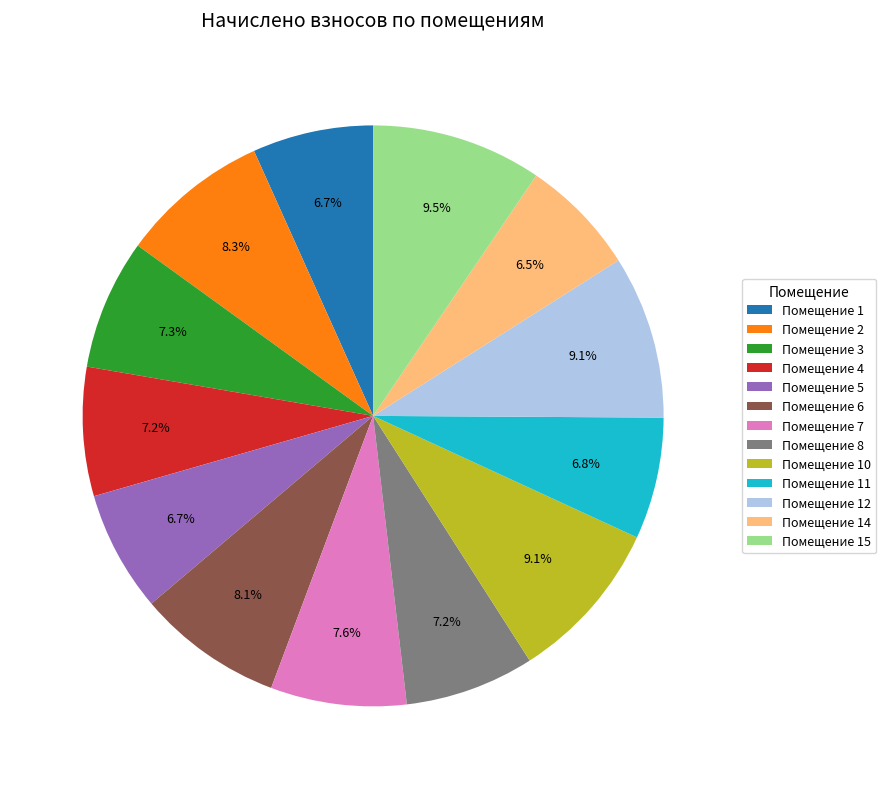

Do Помещение 8 and Помещение 2 together represent more than half of the pie?

No